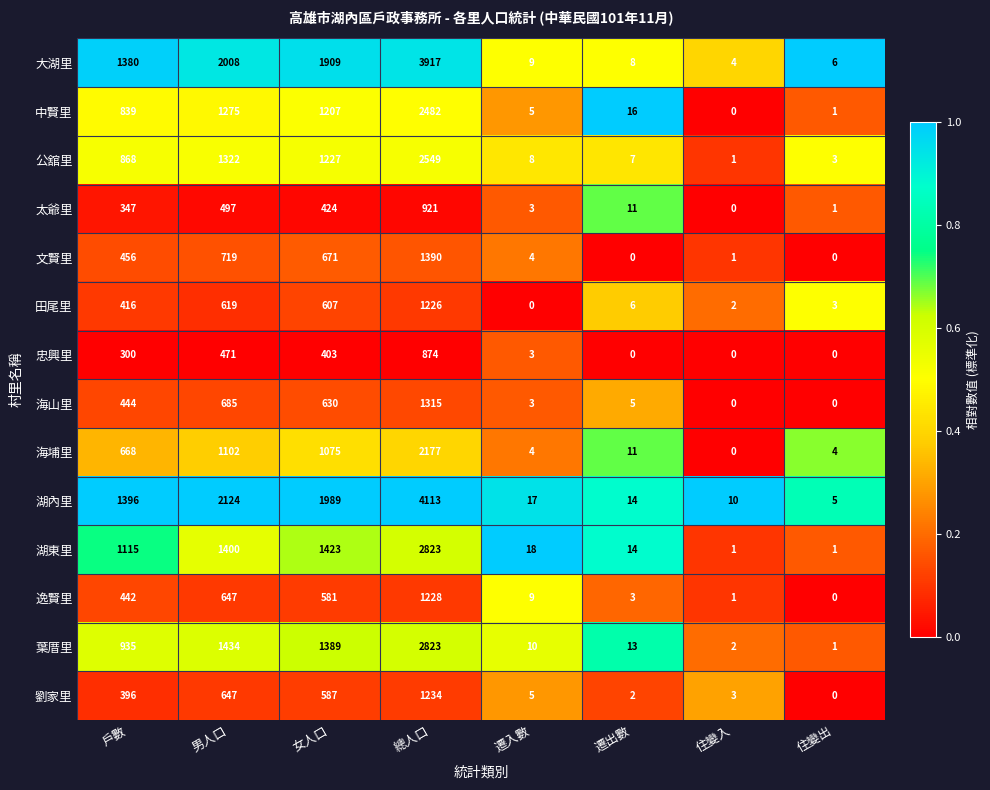

What is the approximate value of 中賢里 at 遷出數, to the nearest 10?

20